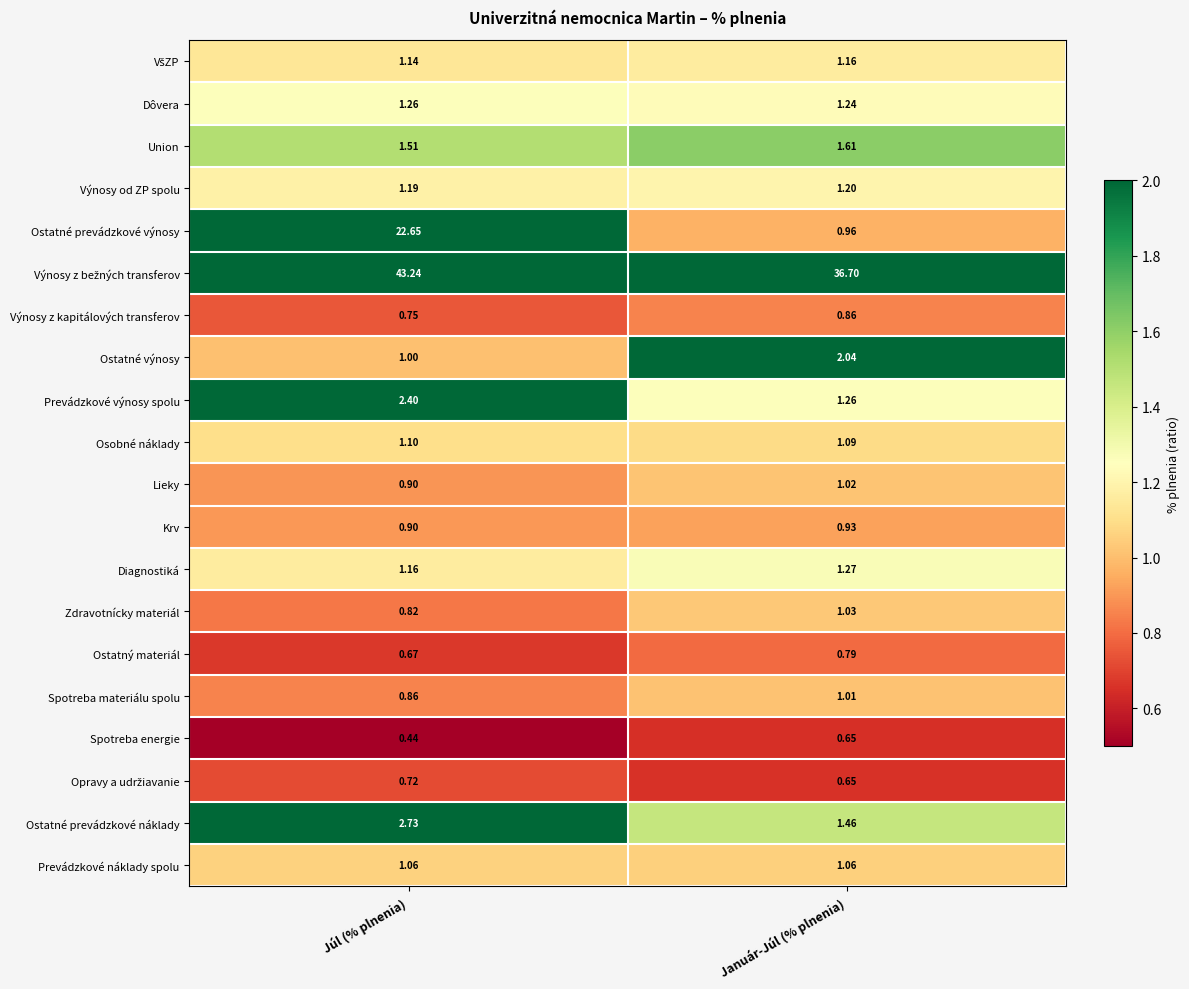

At which category is the sum across all series the highest?

Júl (% plnenia)